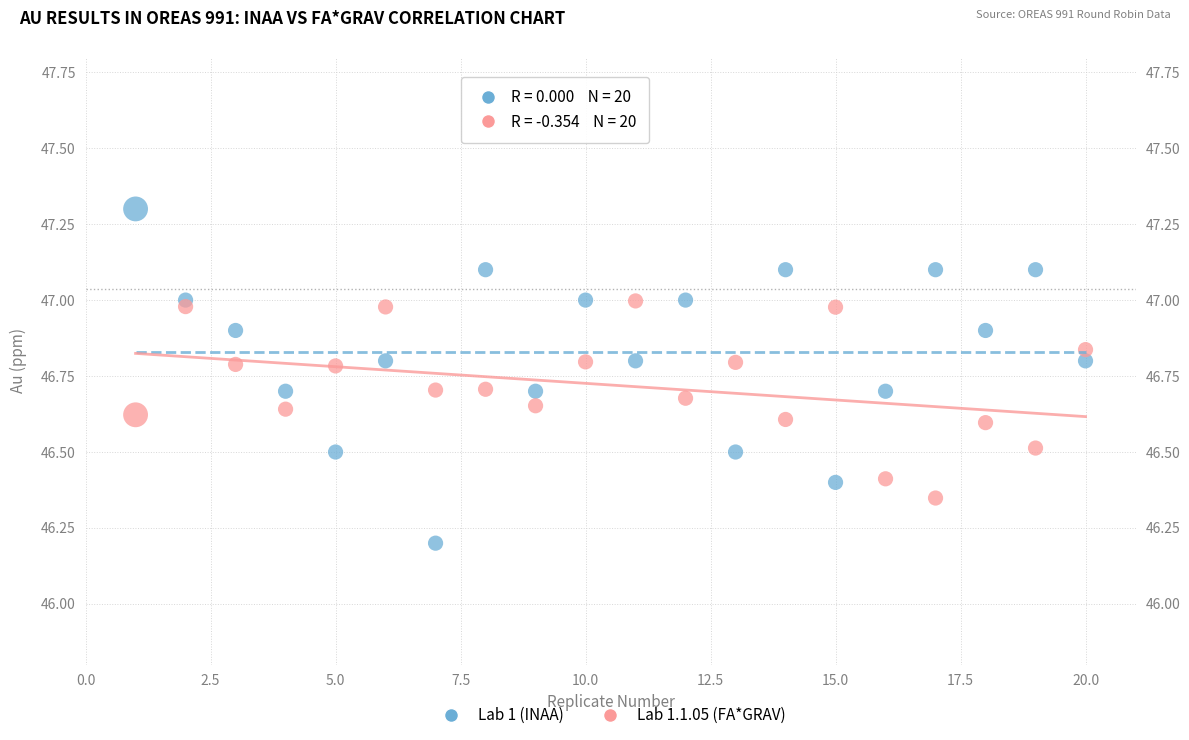

Across all data points, what is the range of Y values (max minus min)?

1.1